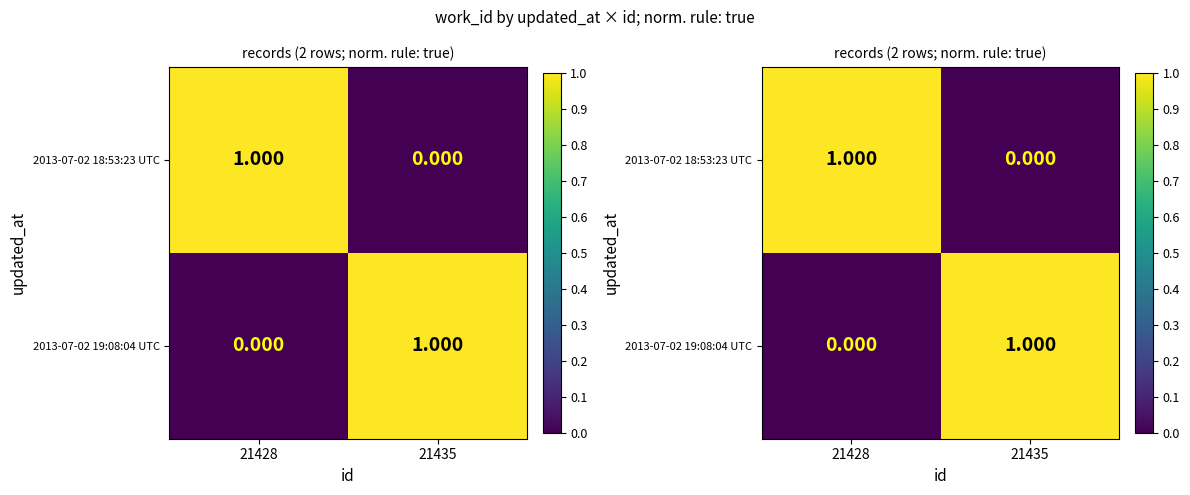

The value of 2013-07-02 19:08:04 UTC at 21428 is 0. True or false?

True